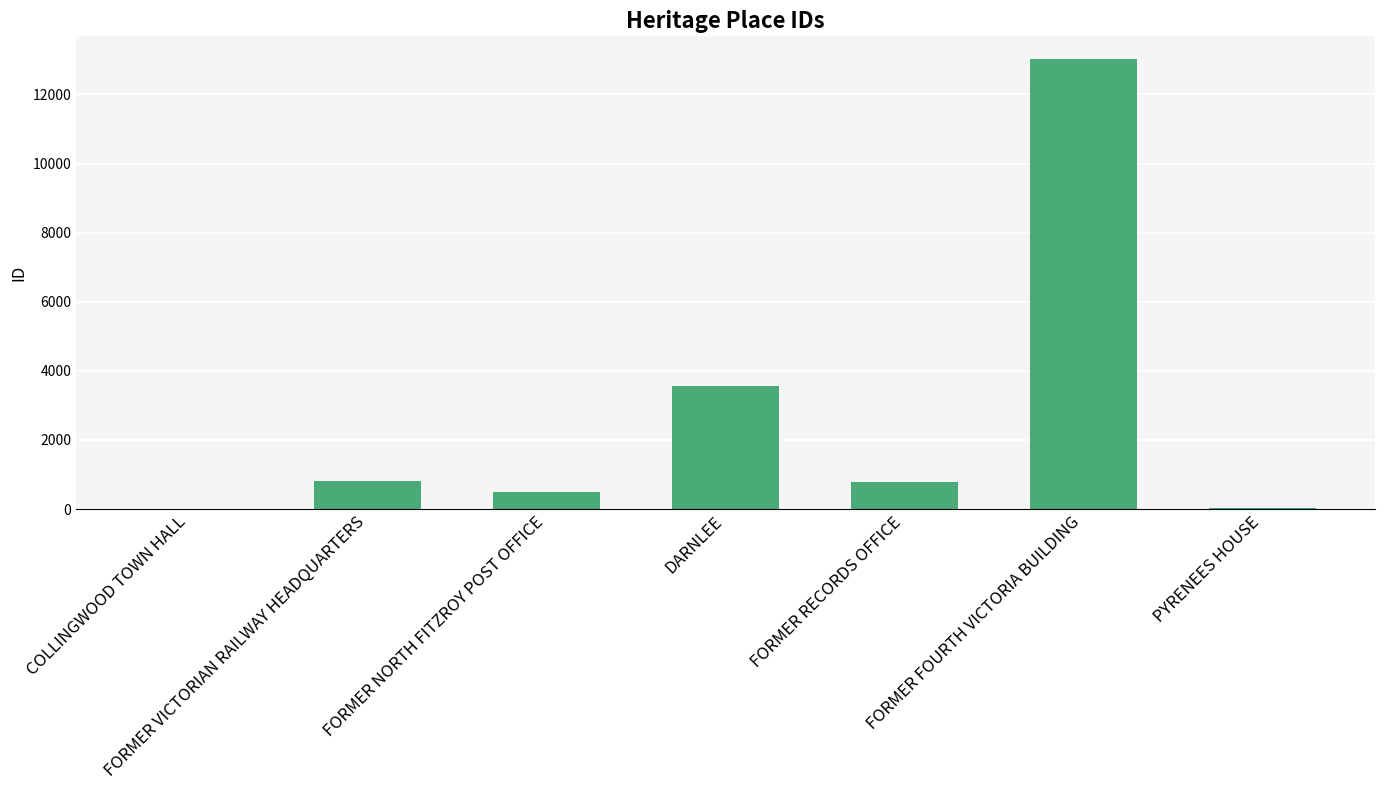

Are the bars horizontal?

No